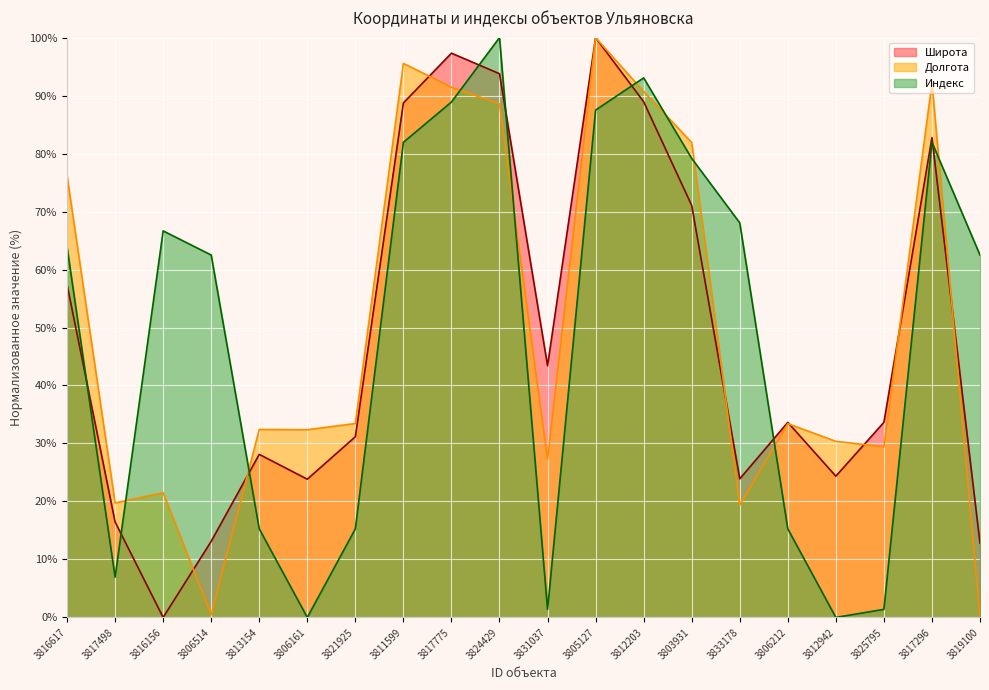

What is the maximum value for Долгота?

100.0